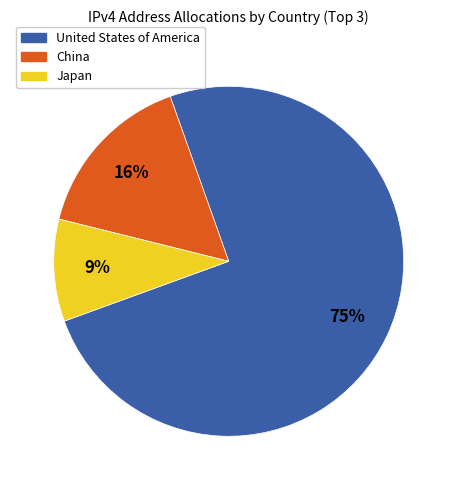

Count the number of slices in the pie.

3